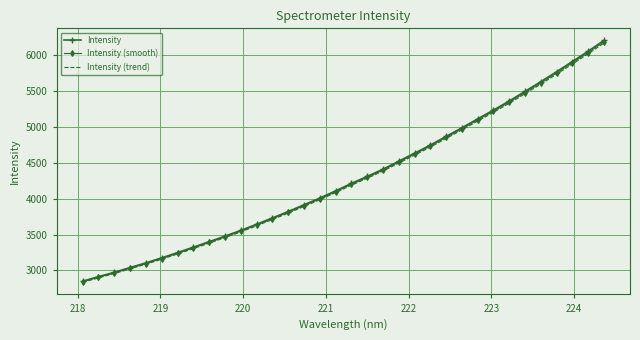

Which series has the widest spread of values?

Intensity